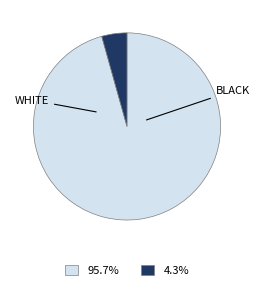

Is there a majority slice in this chart?

Yes